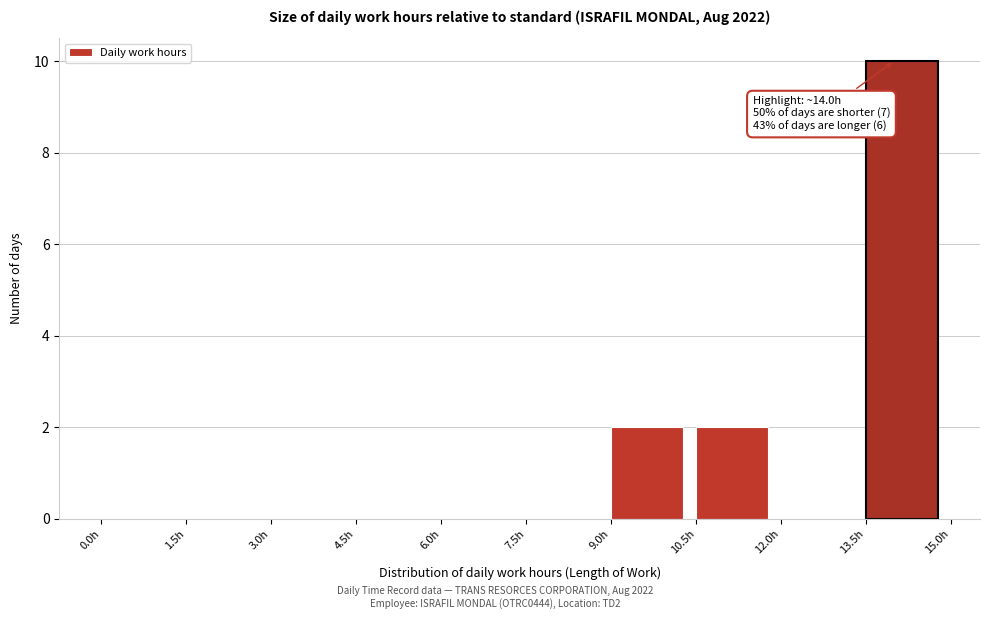

Over which range of the x-axis is the bar tallest?

13.5 to 15.0